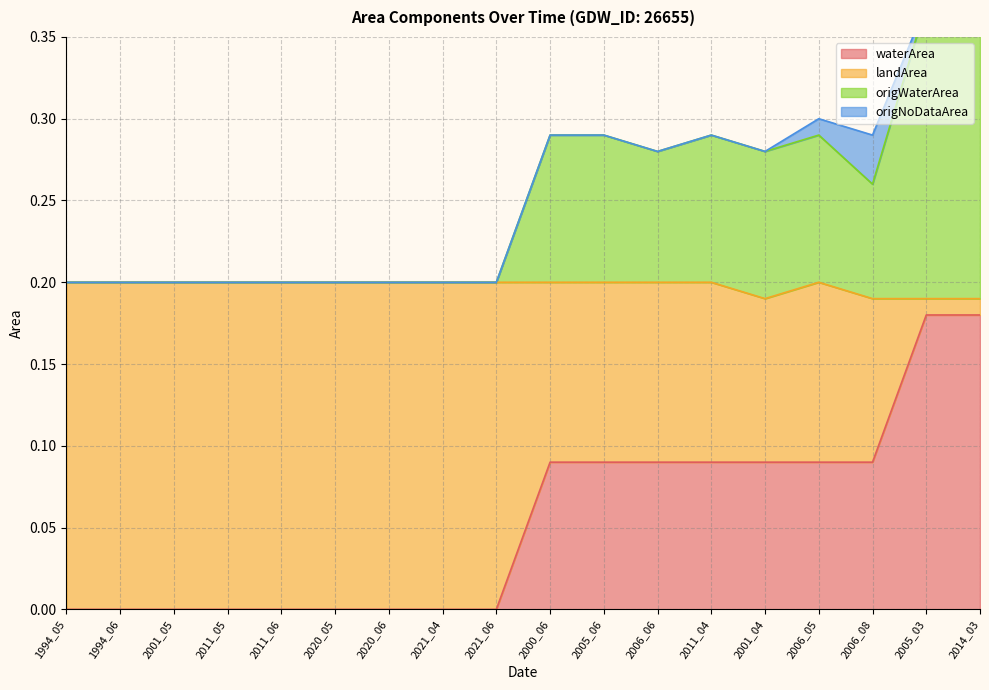

Count the waterArea values in the range 0 to 1.

18